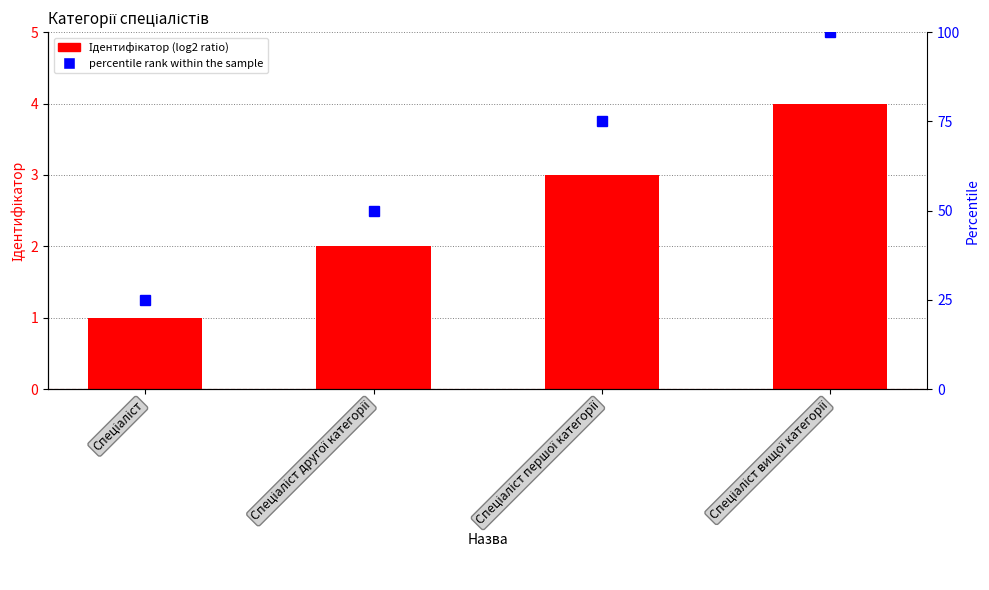

What is the maximum value shown in the chart?

4